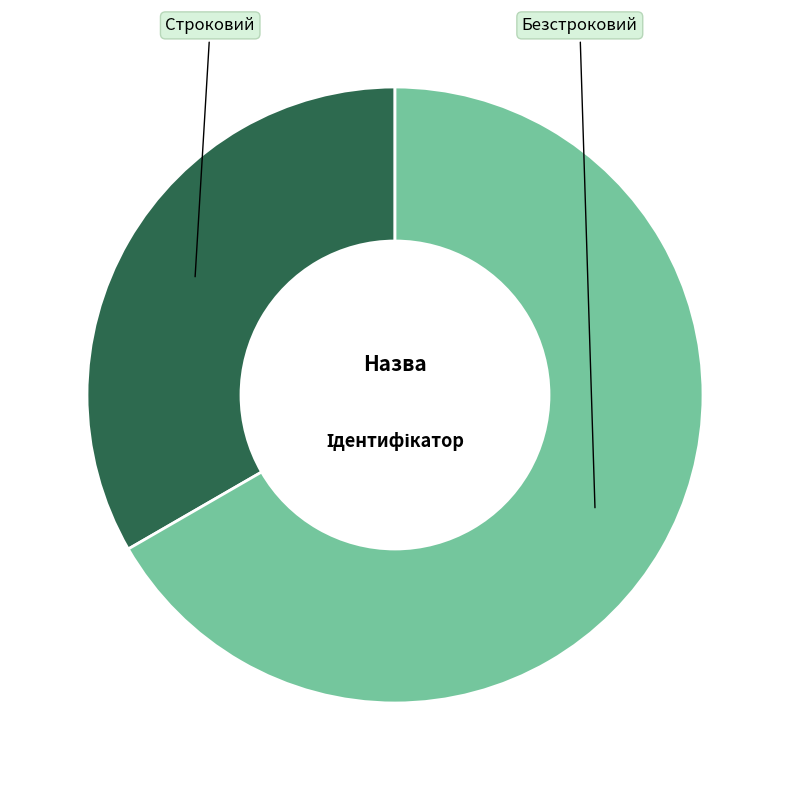

Which slice is the smallest?

Строковий